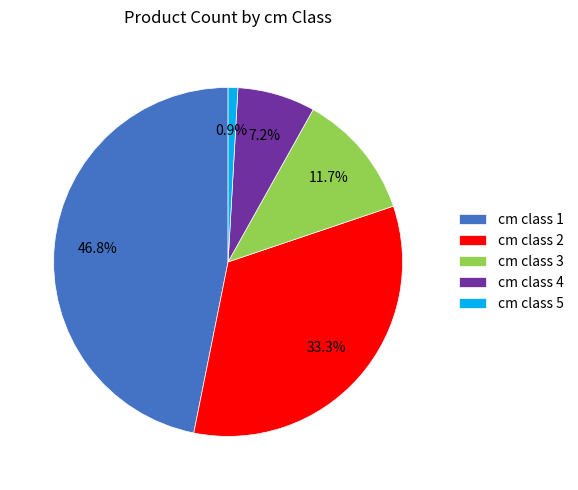

Is cm class 5 the majority of the pie?

No